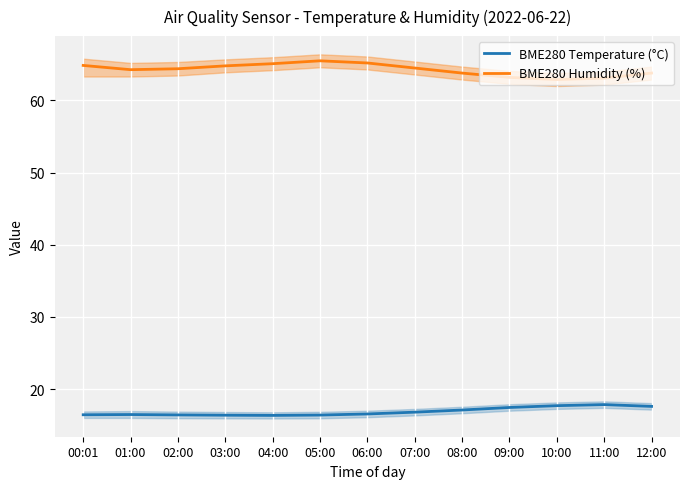

Which series has the widest spread of values?

BME280 Humidity (%)